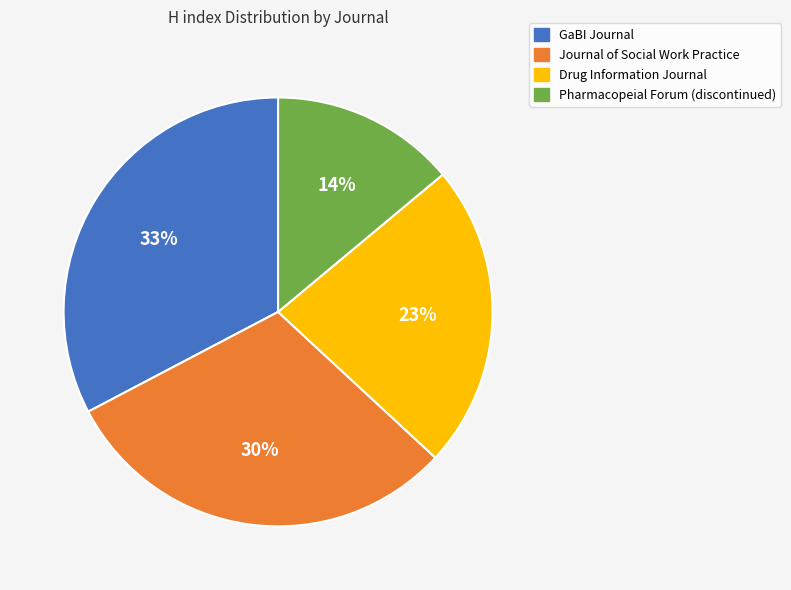

Is it true that GaBI Journal is 25% of the pie?

False